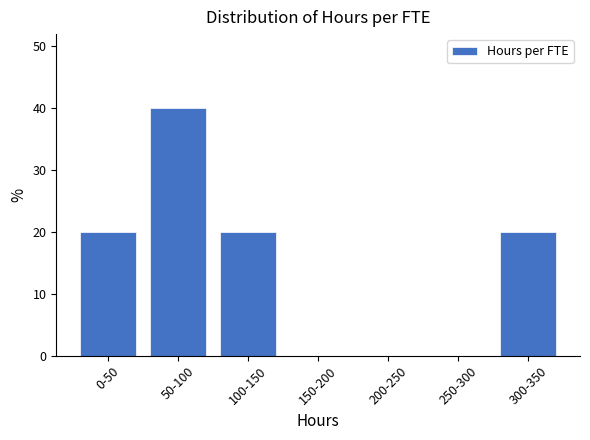

Reading left to right, what are all the values shown in this chart?

0-50=20	50-100=40	100-150=20	150-200=0	200-250=0	250-300=0	300-350=20